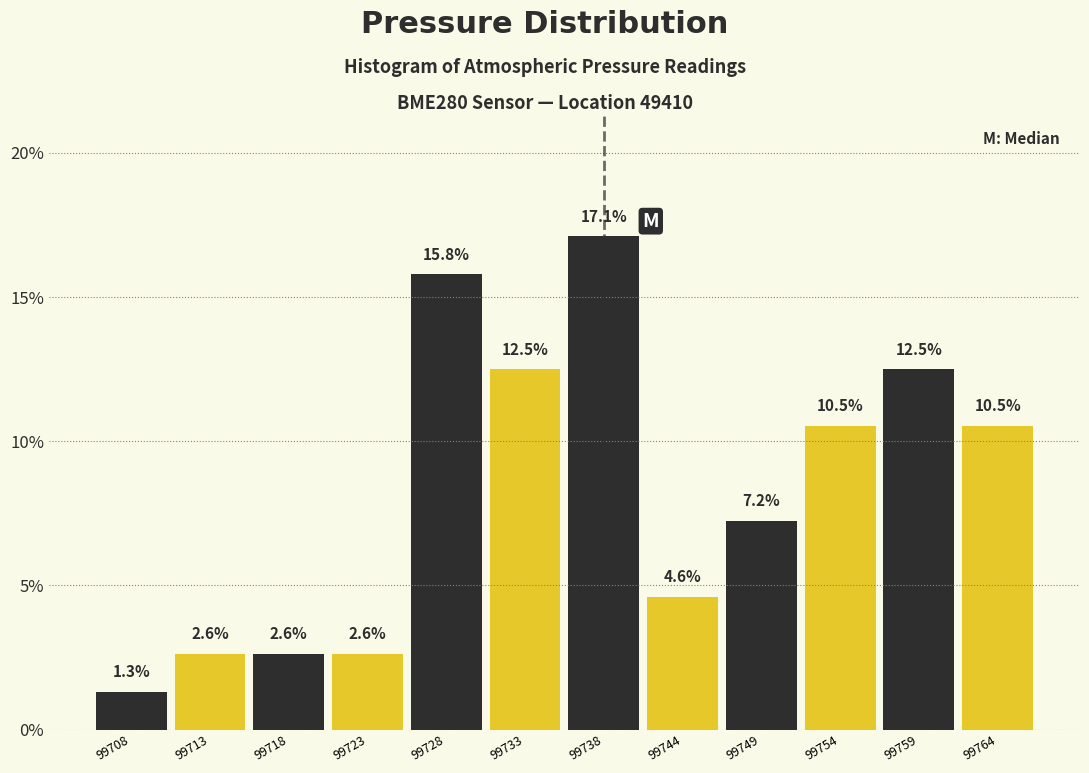

Reading left to right, list every bar in this chart as the range it spans on the x-axis followed by its height. The bar edges are not printed on the chart, so give them approximately, as read against the axis.

99706 to 99711: 1.3
99711 to 99716: 2.6
99716 to 99721: 2.6
99721 to 99726: 2.6
99726 to 99731: 15.8
99731 to 99736: 12.5
99736 to 99741: 17.1
99741 to 99746: 4.6
99746 to 99751: 7.2
99751 to 99756: 10.5
99756 to 99761: 12.5
99761 to 99766: 10.5